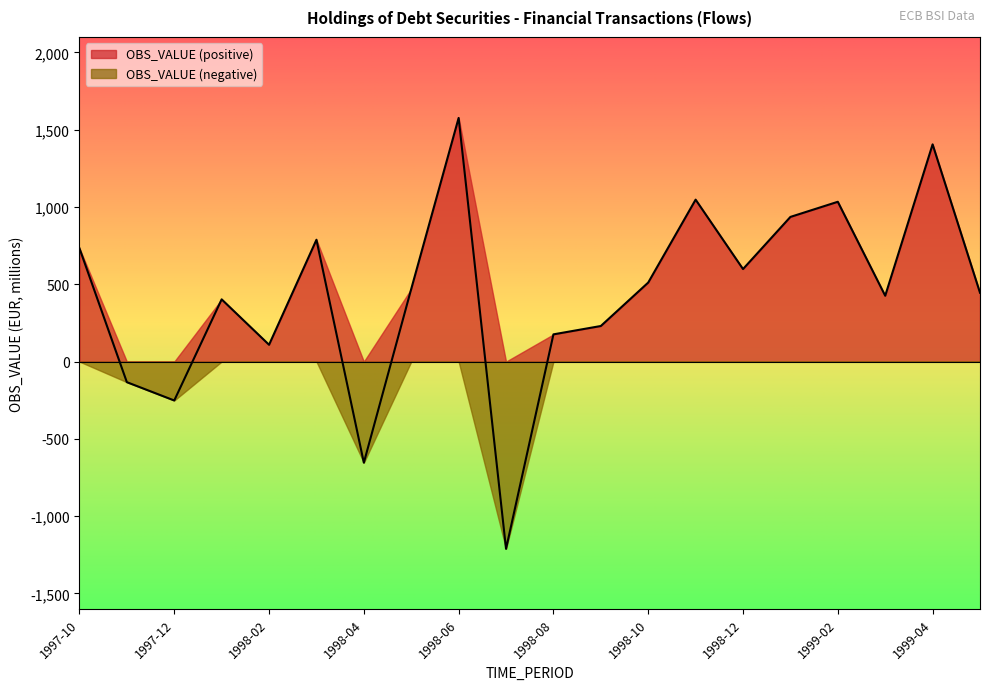

Is it true that the value at 1999-02 is 394.5?

False